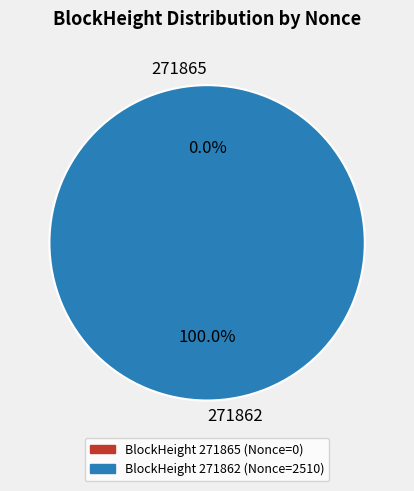

Rank the categories by value from highest to lowest.

271862, 271865